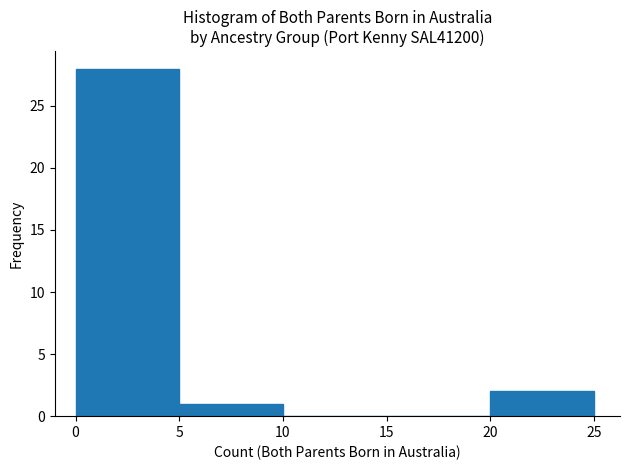

Reading left to right, transcribe this chart: for each bar, give the range it covers on the x-axis and its height. The values are not printed on the chart, so give them approximately, as read against the axis.

0 to 5: 28
5 to 10: 1
10 to 15: 0
15 to 20: 0
20 to 25: 2